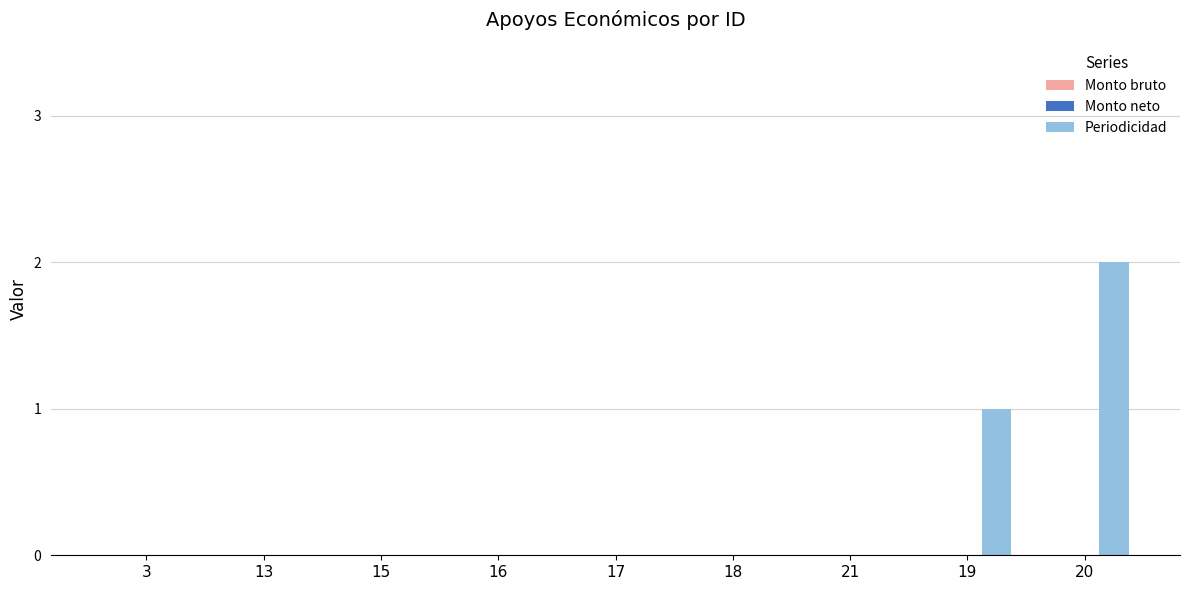

Between 16 and 20, which is larger?

20